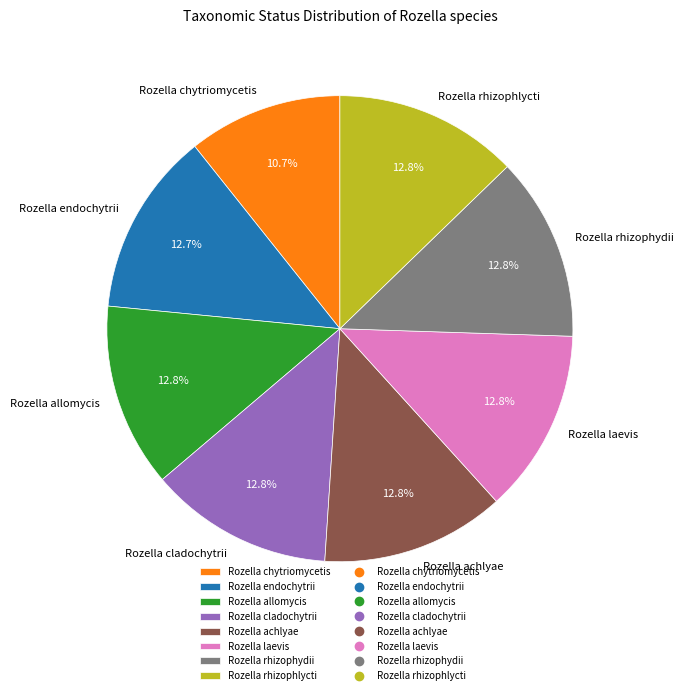

What is the smallest slice in the pie chart?

Rozella chytriomycetis